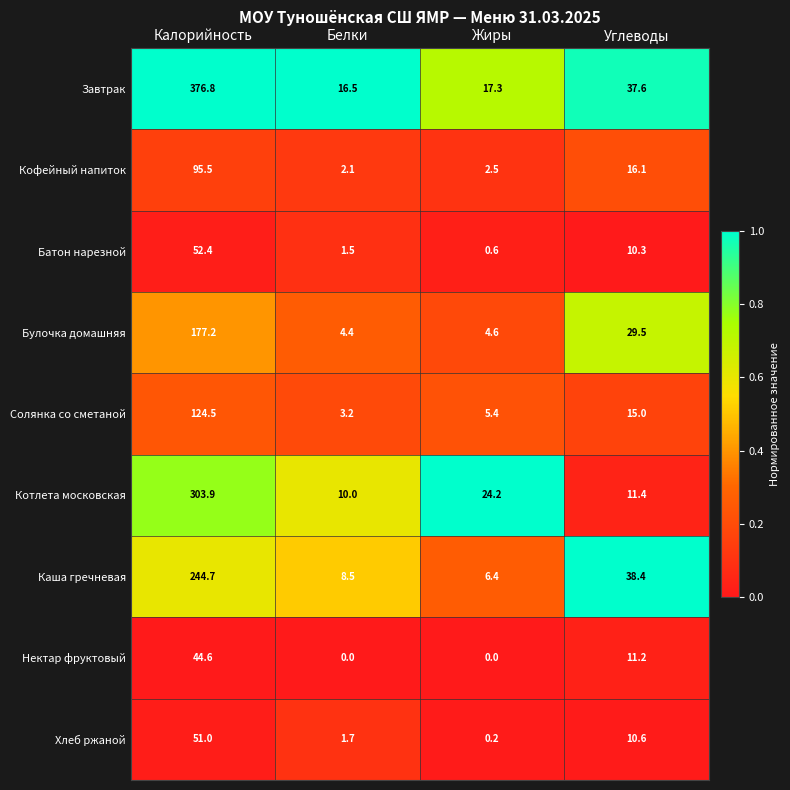

True or false: Батон нарезной has a value of 2.7 at Белки.

False